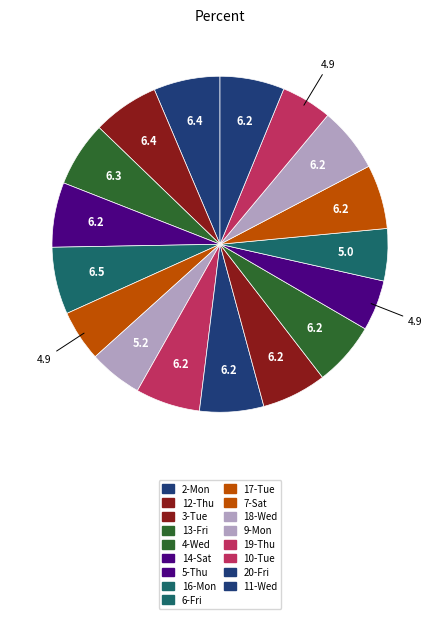

Does any single category account for the majority?

No